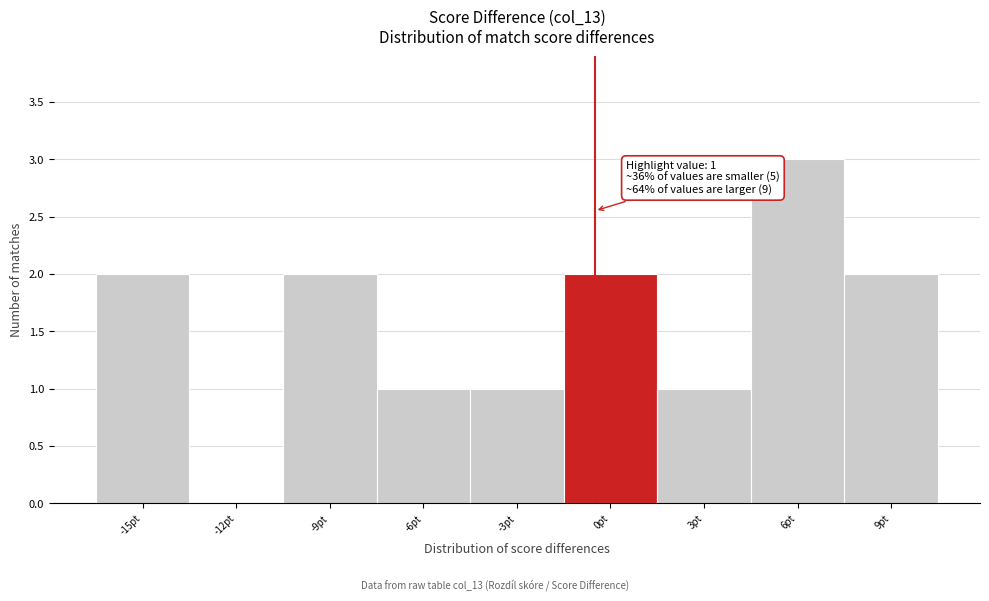

Reading left to right, extract all data points from this chart.

-15pt=2	-12pt=0	-9pt=2	-6pt=1	-3pt=1	0pt=2	3pt=1	6pt=3	9pt=2